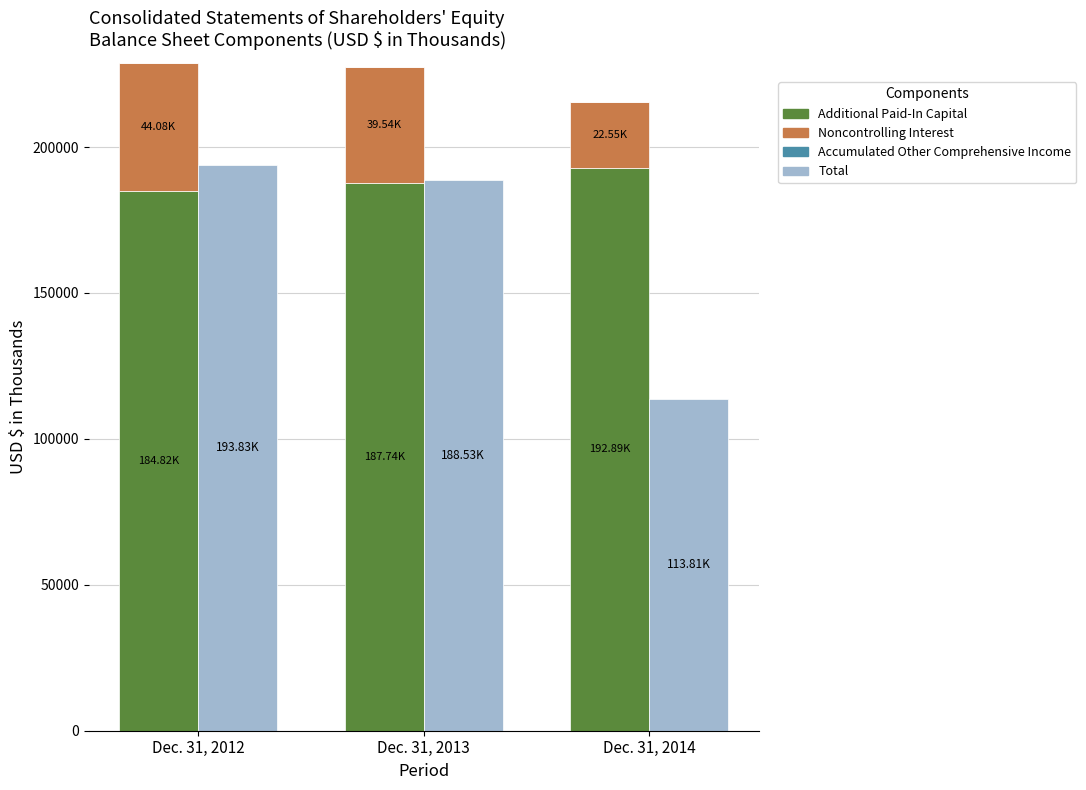

What is the lowest value of the Total series?

113806